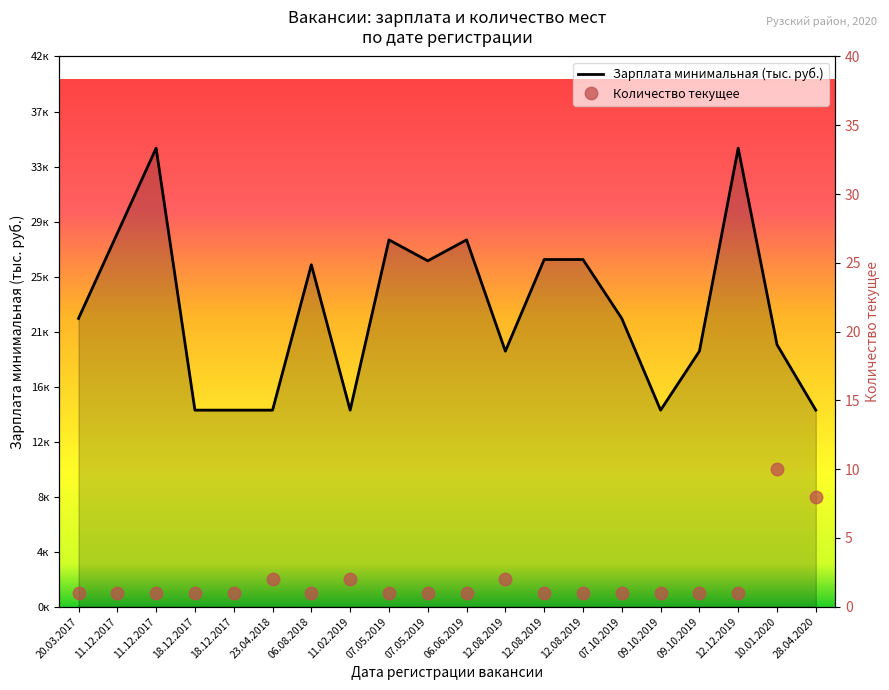

At how many categories does at least one series exceed 15?

14